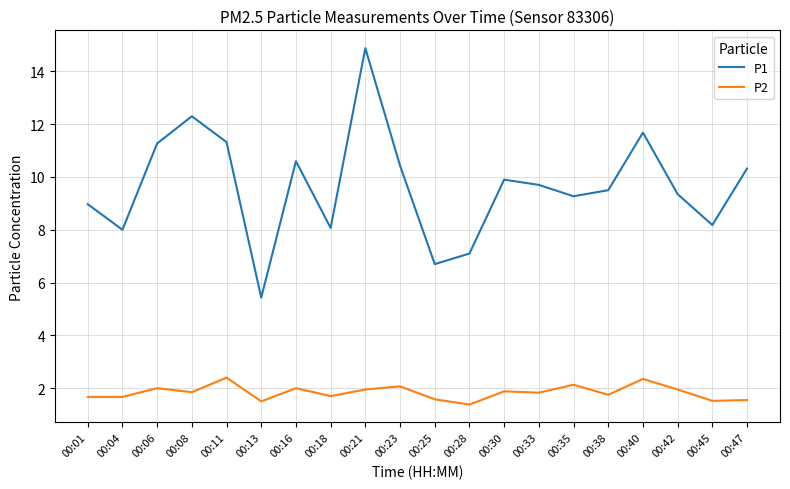

Rank the series by their average value, from highest to lowest.

P1, P2